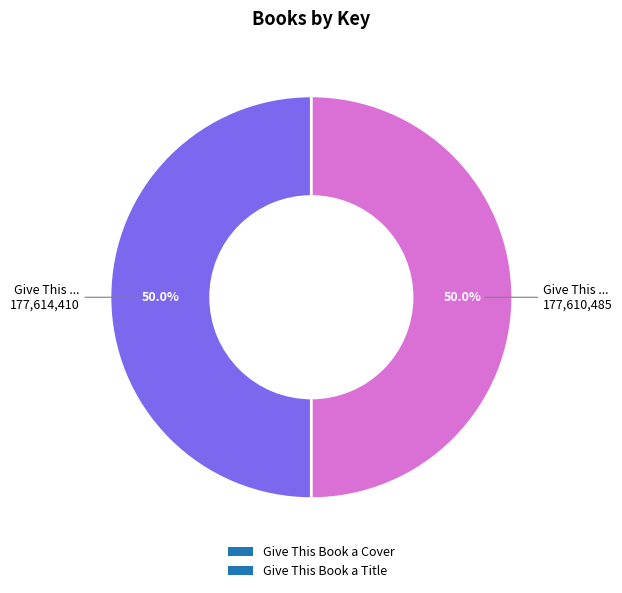

Do Give This Book a Cover and Give This Book a Title together represent more than half of the pie?

Yes